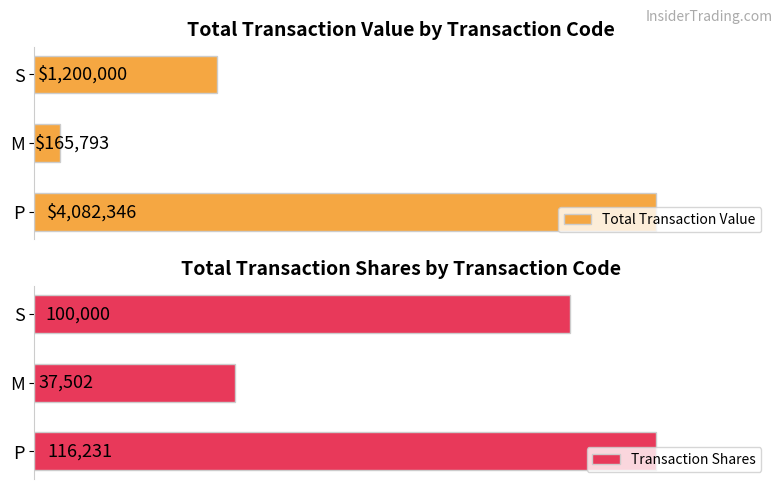

Which category has the lowest value in the Transaction Shares series?

M